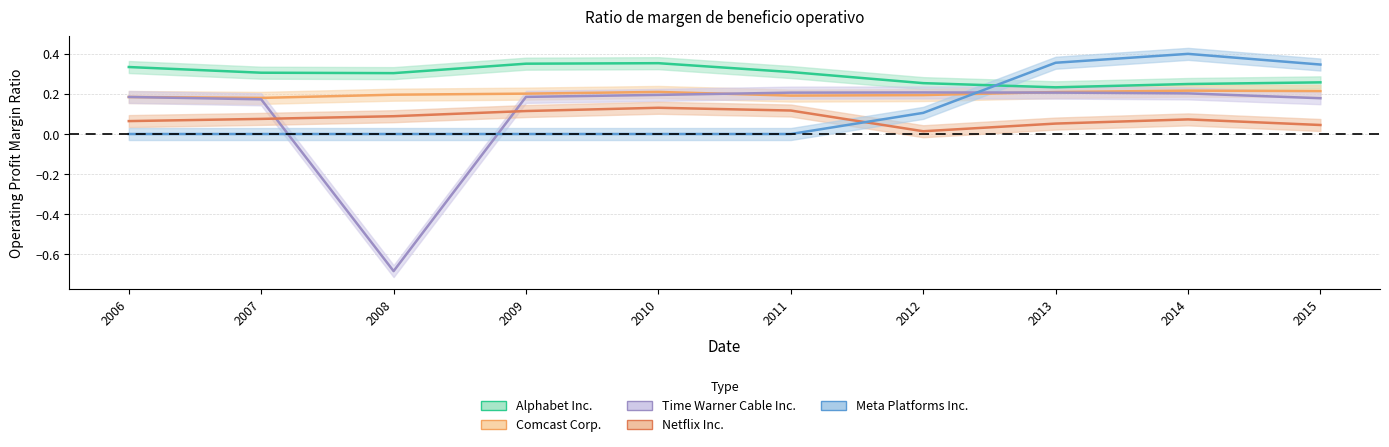

What is the minimum value shown in the chart?

-0.7